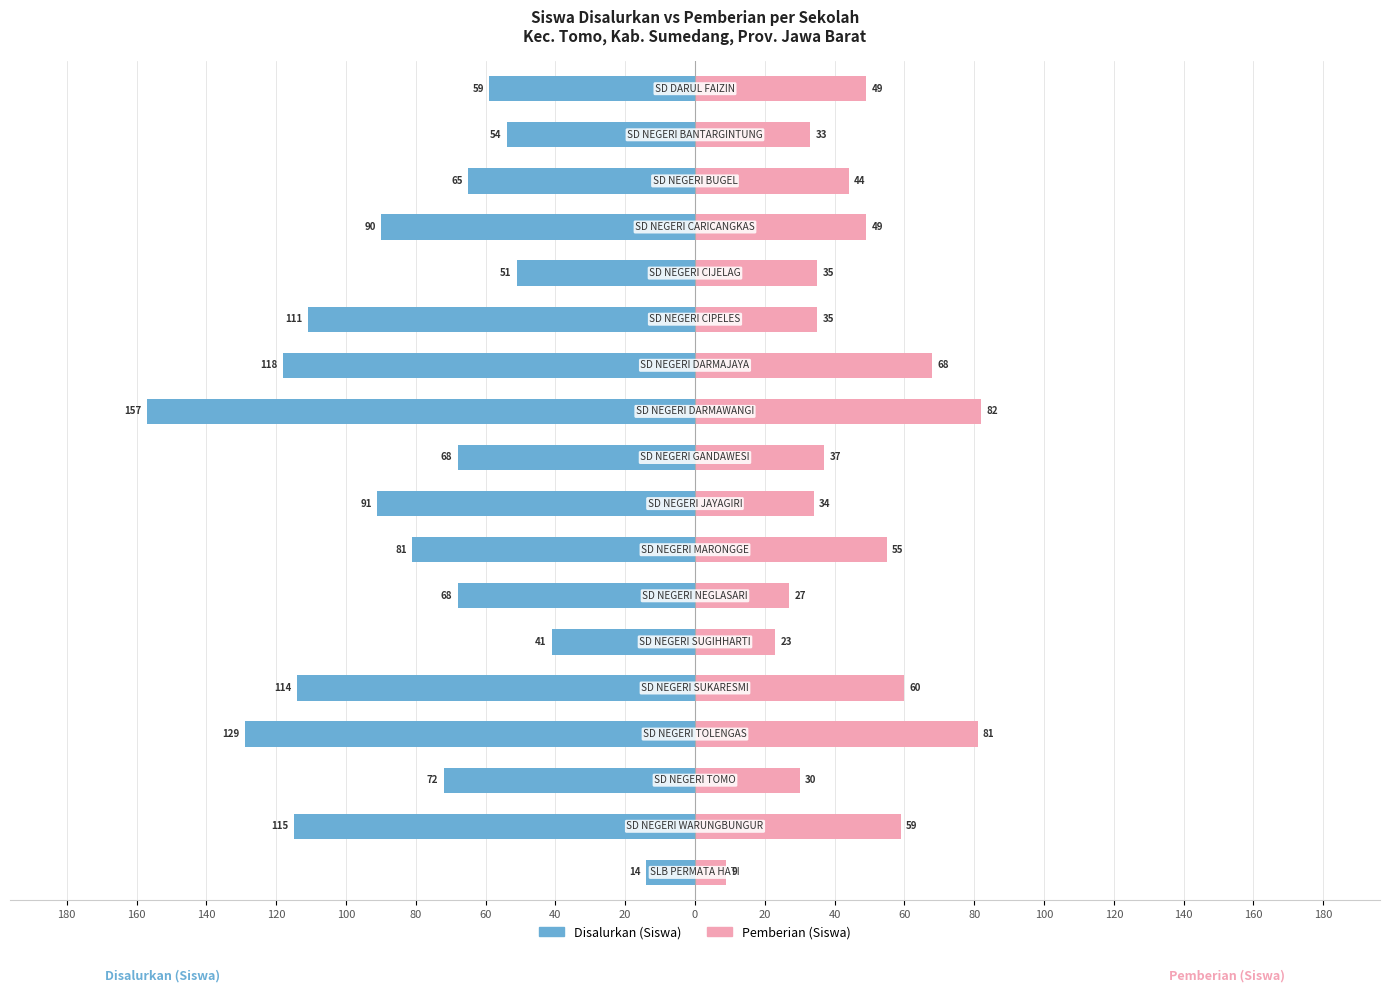

Which series has the largest range (max minus min)?

Disalurkan (Siswa)